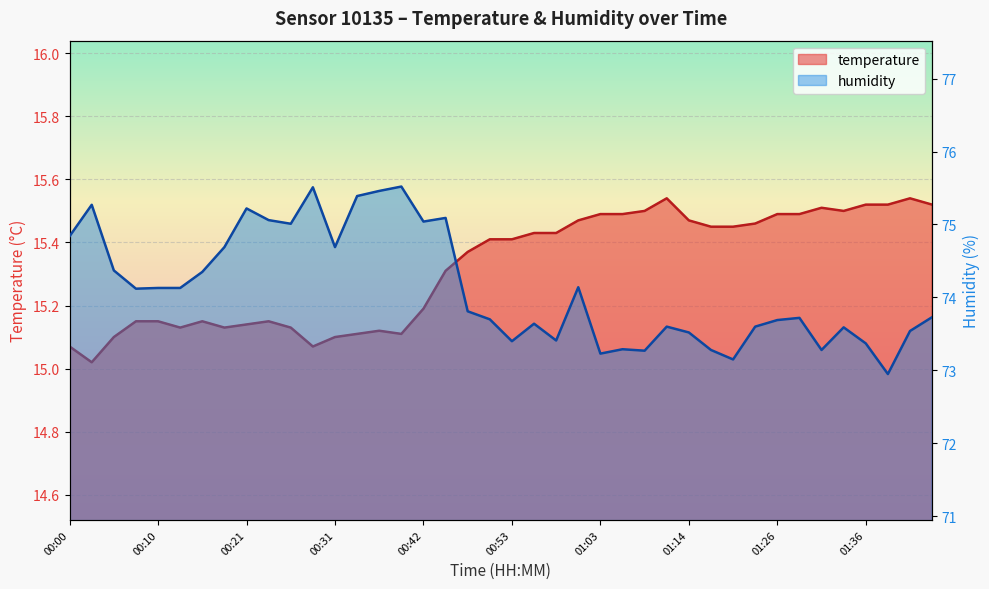

What is the average value of the temperature series?

15.3